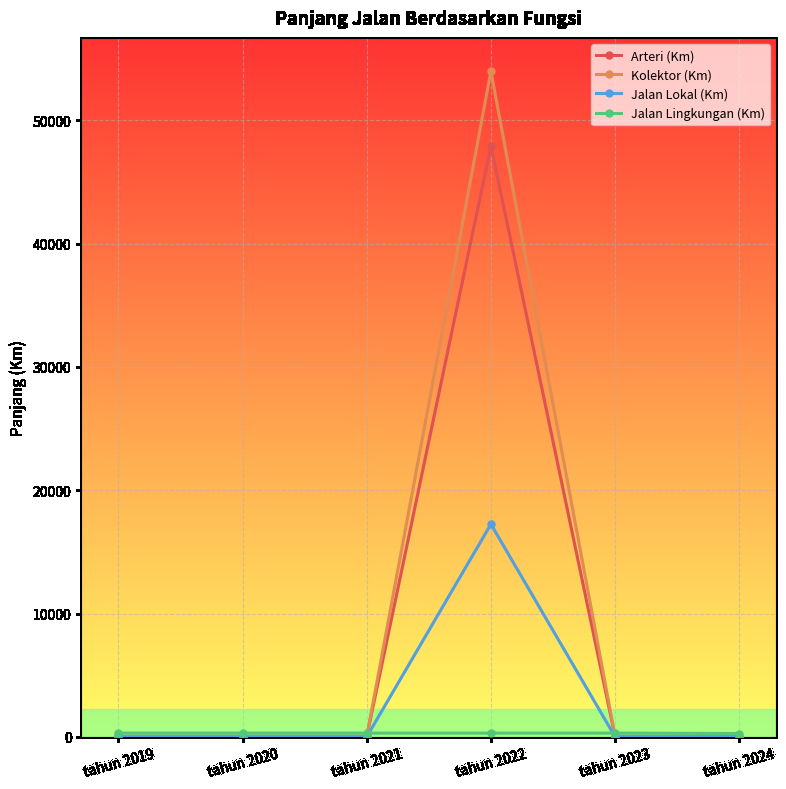

Which label corresponds to the largest value in the chart?

tahun 2022